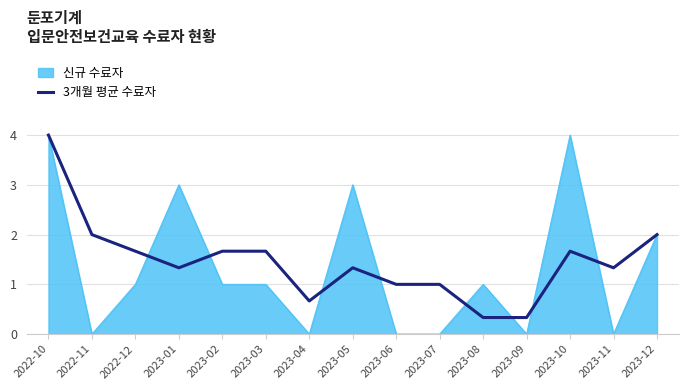

What is the difference between the highest and lowest values at 2023-09?

0.3